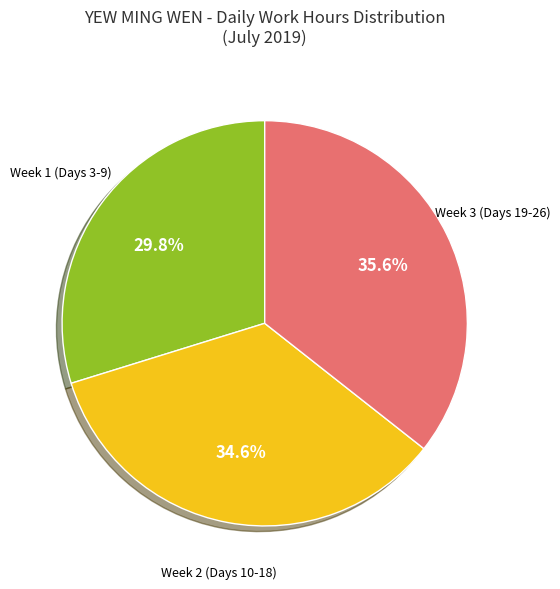

Is there a majority slice in this chart?

No